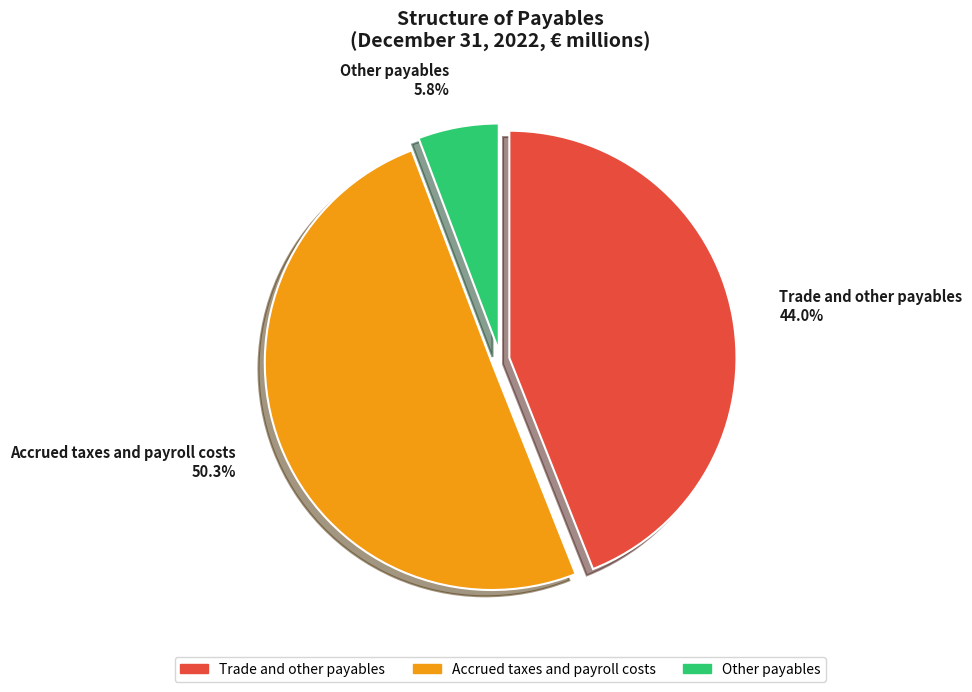

How many segments does this pie chart have?

3